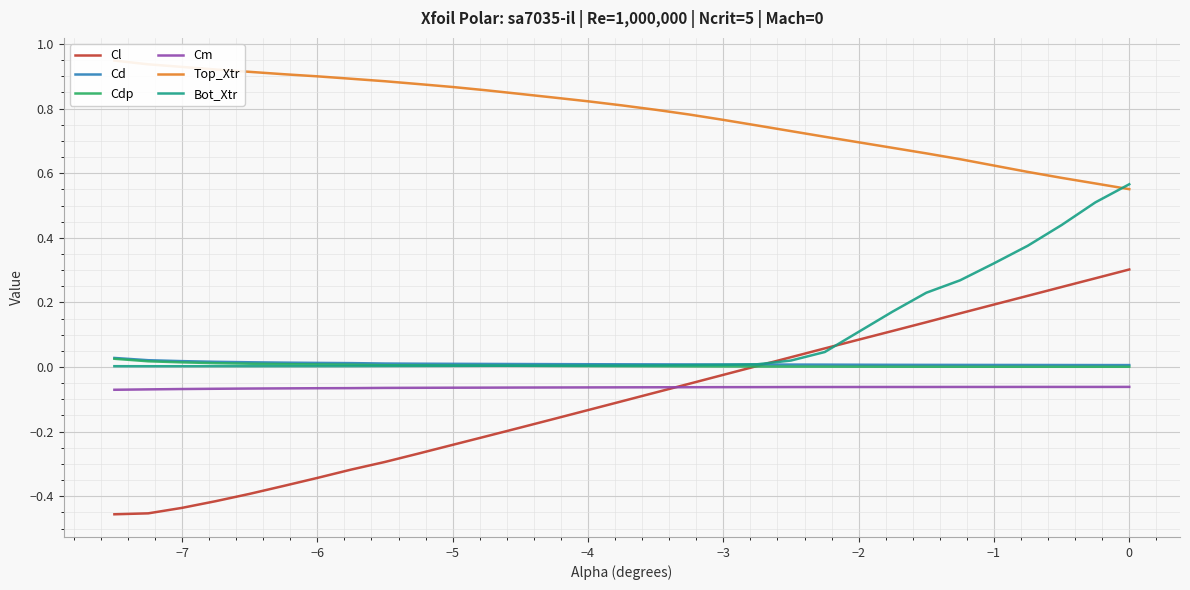

True or false: Cd and Cm cross at least once.

False